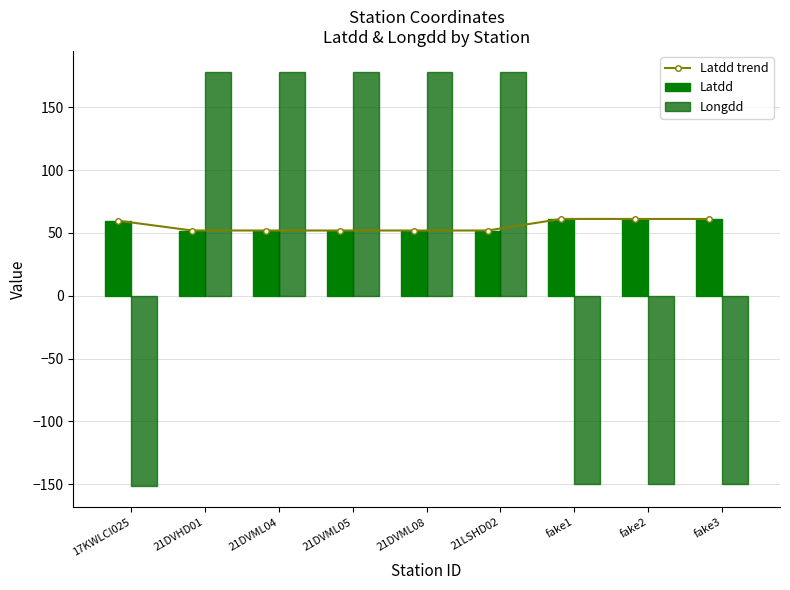

Reading right to left, what are all the values shown in this chart?

Latdd trend: 61.2	61.2	61.2	52.0	52.0	52.0	52.0	52.0	59.7
Latdd: 61.2	61.2	61.2	52.0	52.0	52.0	52.0	52.0	59.7
Longdd: -149.8	-149.9	-149.8	178.5	178.4	178.3	178.3	178.3	-151.8